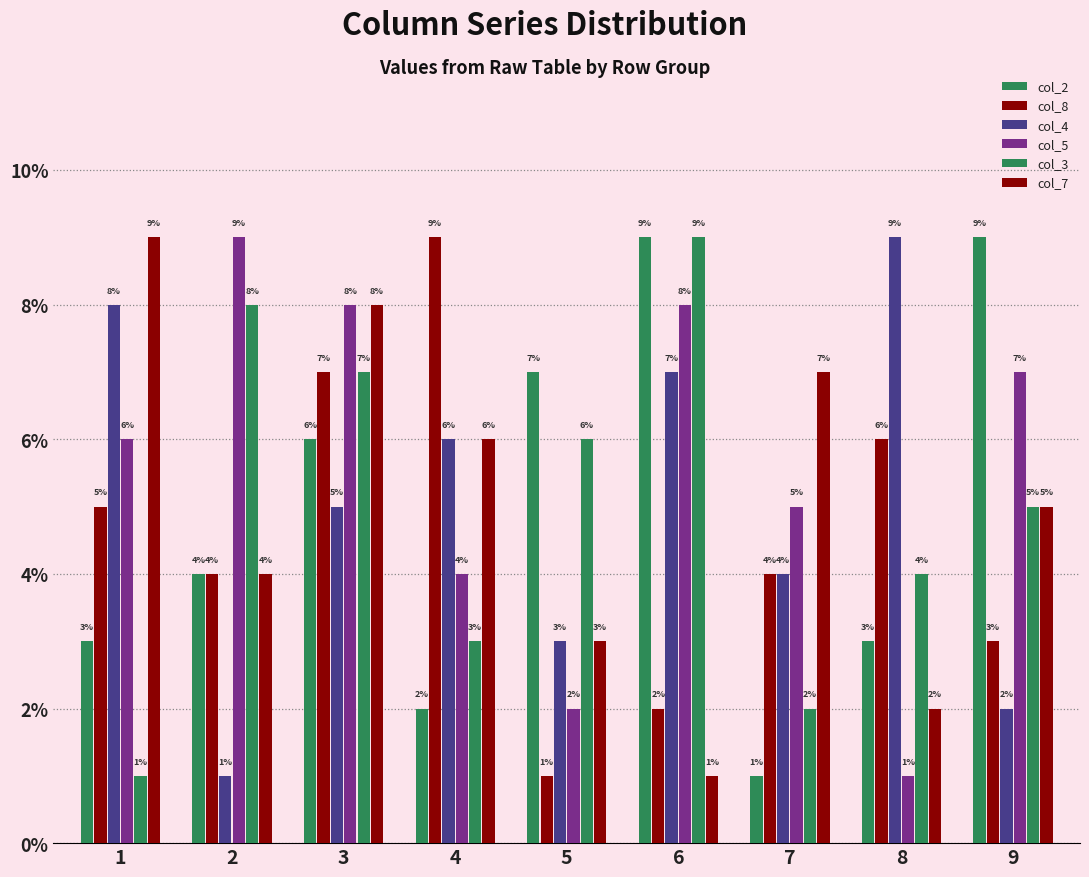

What is the value of the col_4 bar at the 5th from the left?

3